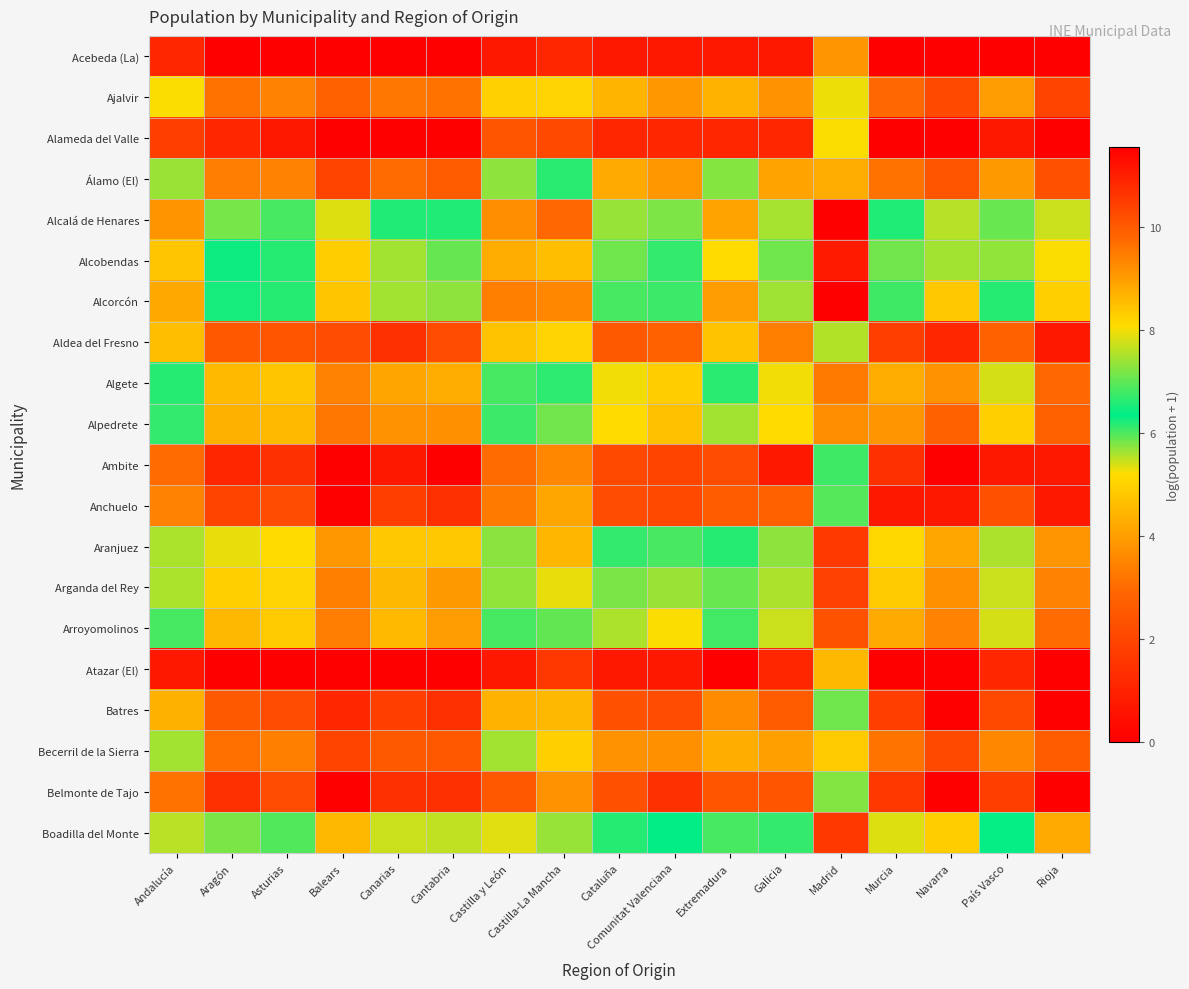

Which label corresponds to the largest value in the chart?

Madrid